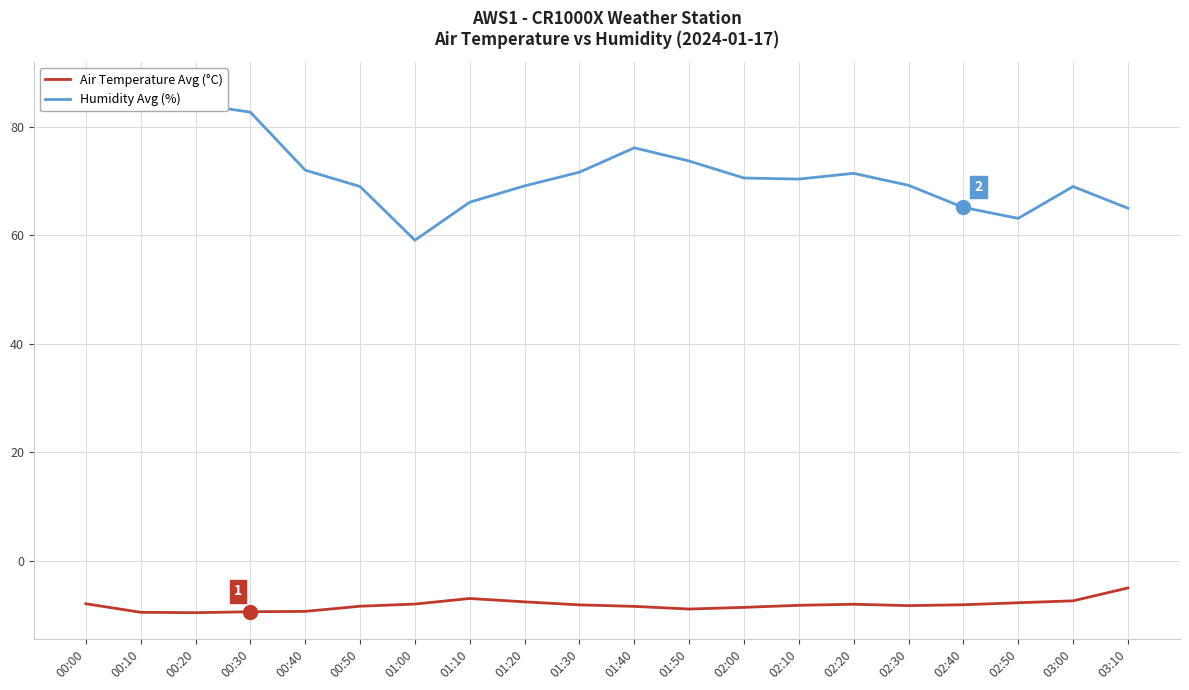

Is the value of Humidity Avg (%) at 00:00 greater than the value of Air Temperature Avg (°C) at 00:10?

Yes